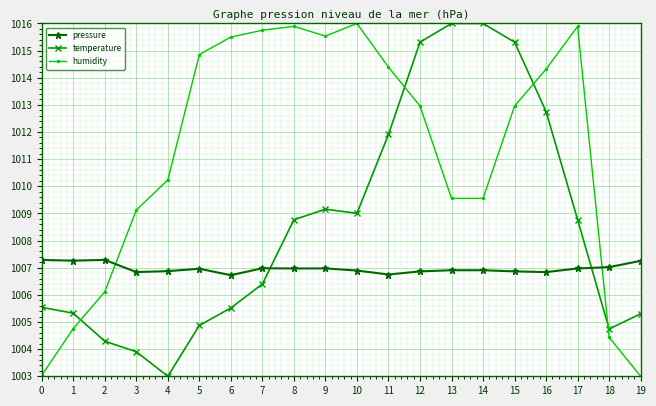

What is the sum of all humidity values?

20223.8